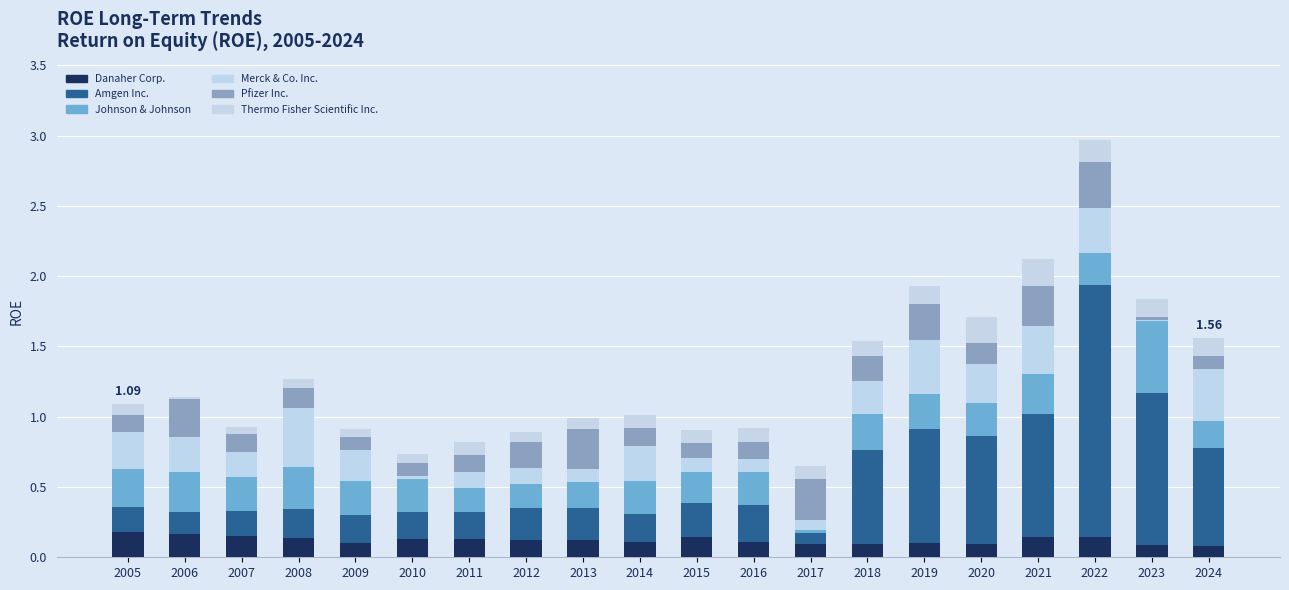

At how many categories does at least one series exceed 0?

20